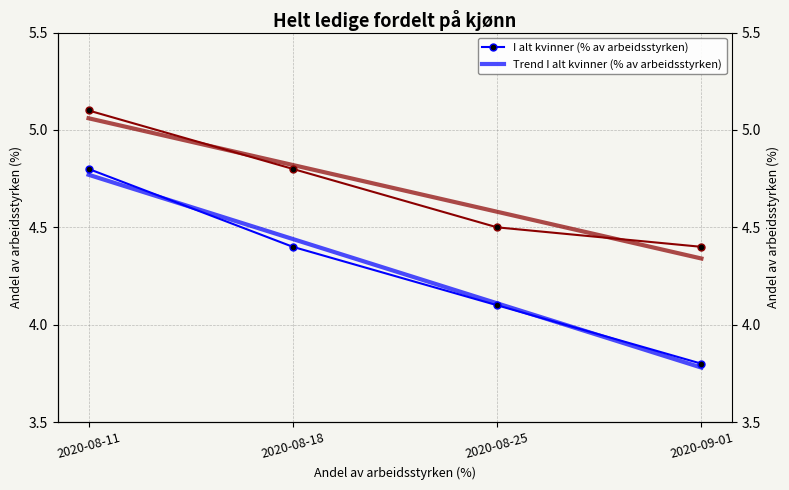

The value of I alt menn (% av arbeidsstyrken) at 2020-08-25 is 7.4. True or false?

False